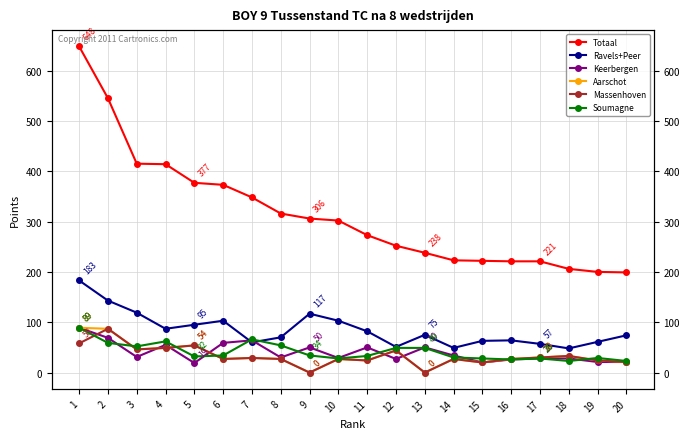

Reading right to left, transcribe all the data shown in this chart.

Totaal: 199	200	206	221	221	222	223	238	252	273	302	306	316	348	373	377	414	415	545	648
Ravels+Peer: 74	61	48	57	64	63	49	75	51	82	103	117	70	60	103	95	87	119	143	183
Keerbergen: 21	21	28	28	26	20	34	50	27	50	29	50	30	64	59	19	55	31	69	89
Aarschot: 21	24	33	30	27	20	27	0	44	24	27	0	27	29	27	54	49	46	87	89
Massenhoven: 21	24	33	30	27	20	27	0	44	24	27	0	27	29	27	54	49	46	87	58
Soumagne: 23	29	23	28	26	28	30	49	49	33	28	34	54	66	34	32	62	52	59	89